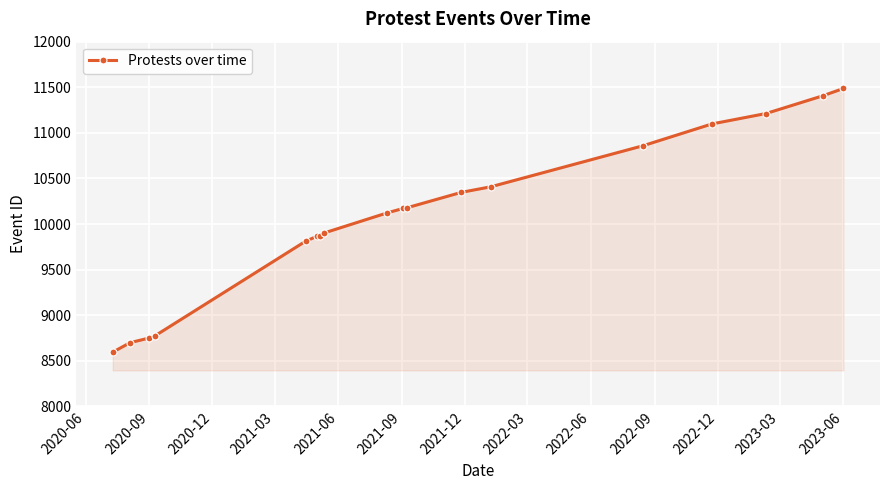

What is the value of the 9th point from the left?

10121